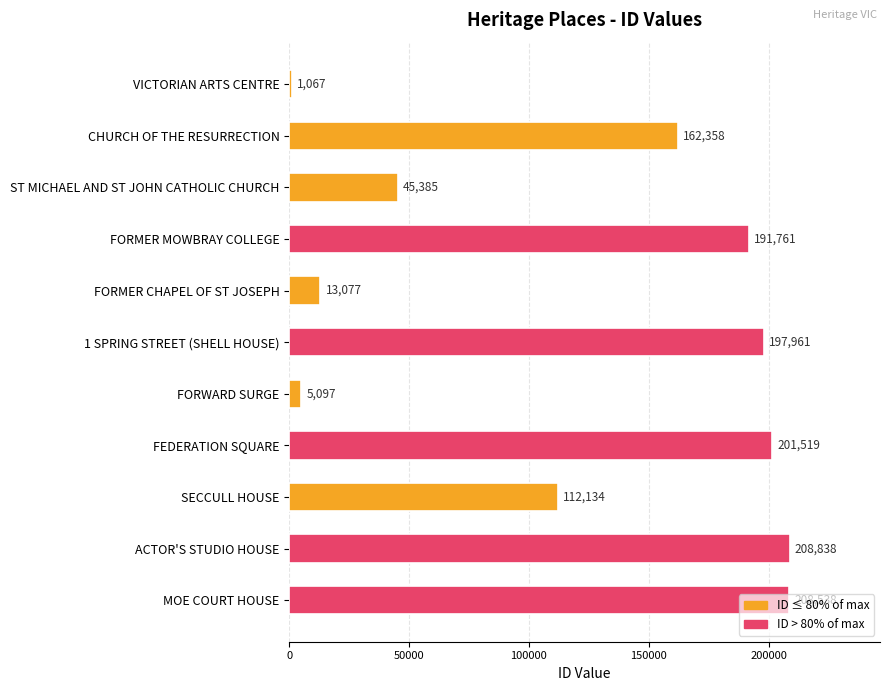

What is the smallest value displayed?

1067